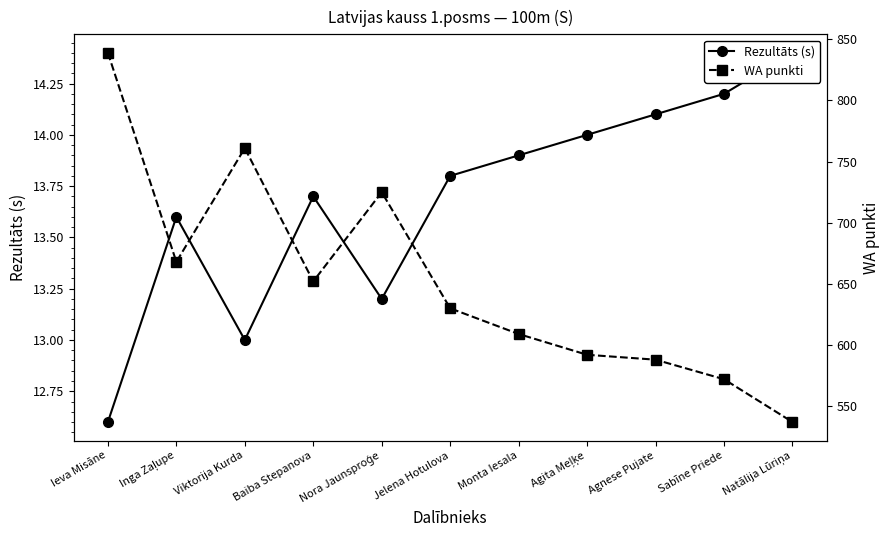

What is the difference between the Rezultāts (s) values at Viktorija Kurda and Agnese Pujate?

1.1